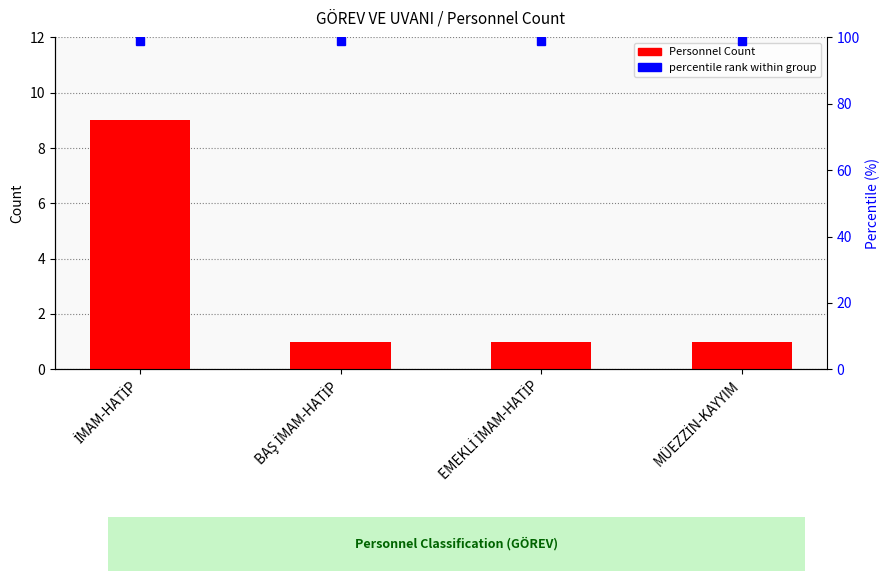

What value does the data have at MÜEZZİN-KAYYIM?

1